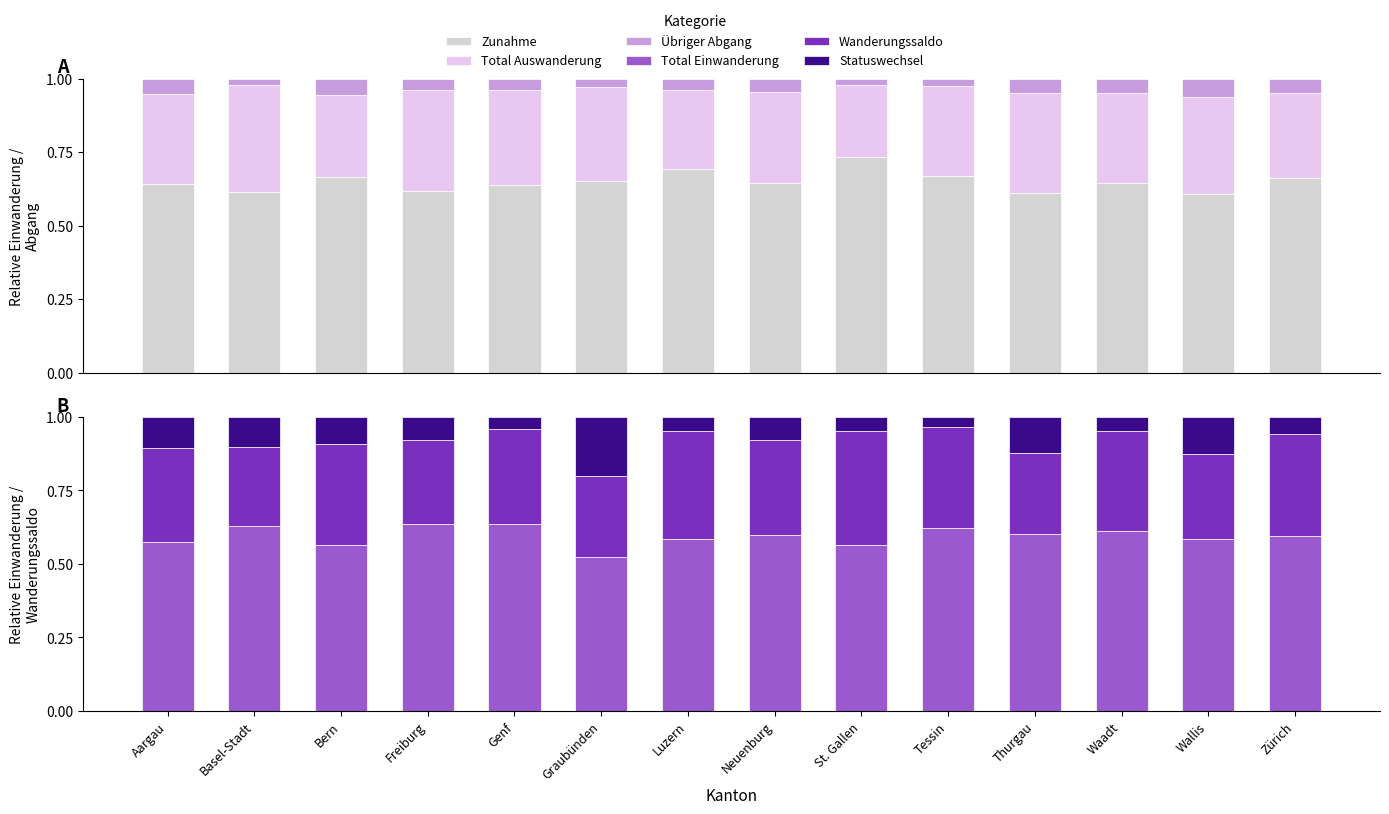

True or false: Total Auswanderung has a value of 0.5 at Genf.

False